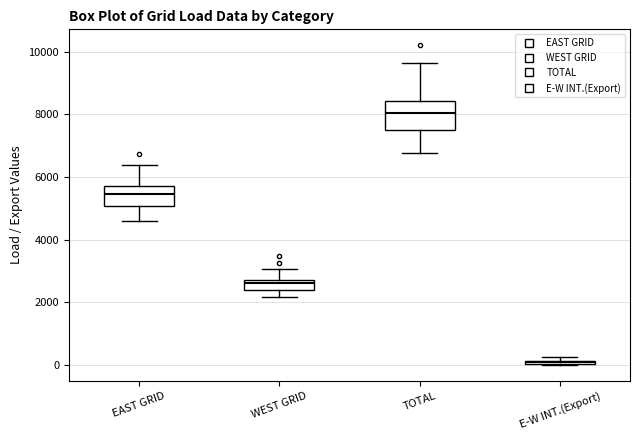

Where does the upper whisker of the box for EAST GRID end on the y-axis? The values are not printed on the chart, so give them approximately, as read against the axis.

6400